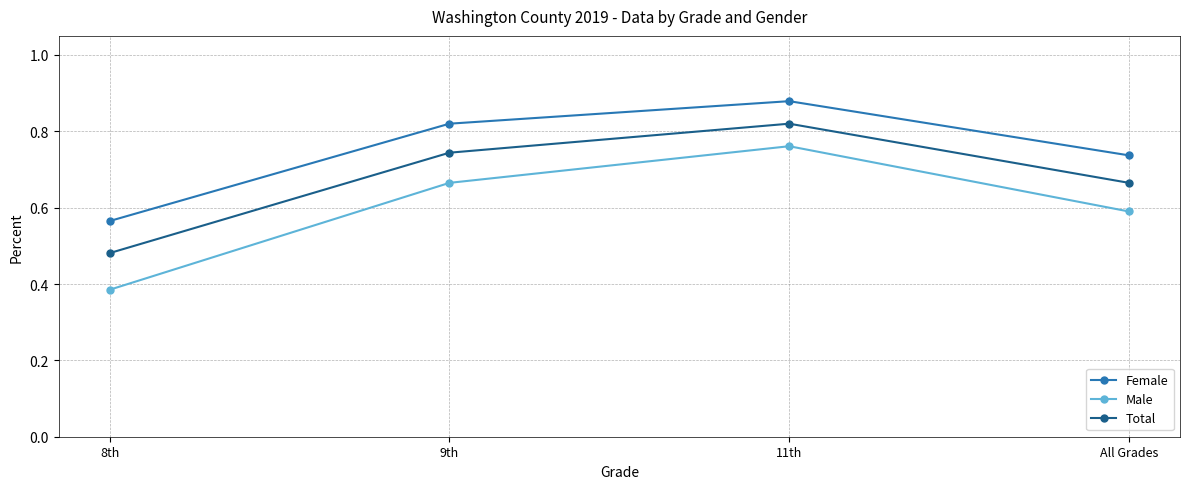

What is the label of the 2nd point from the left?

9th